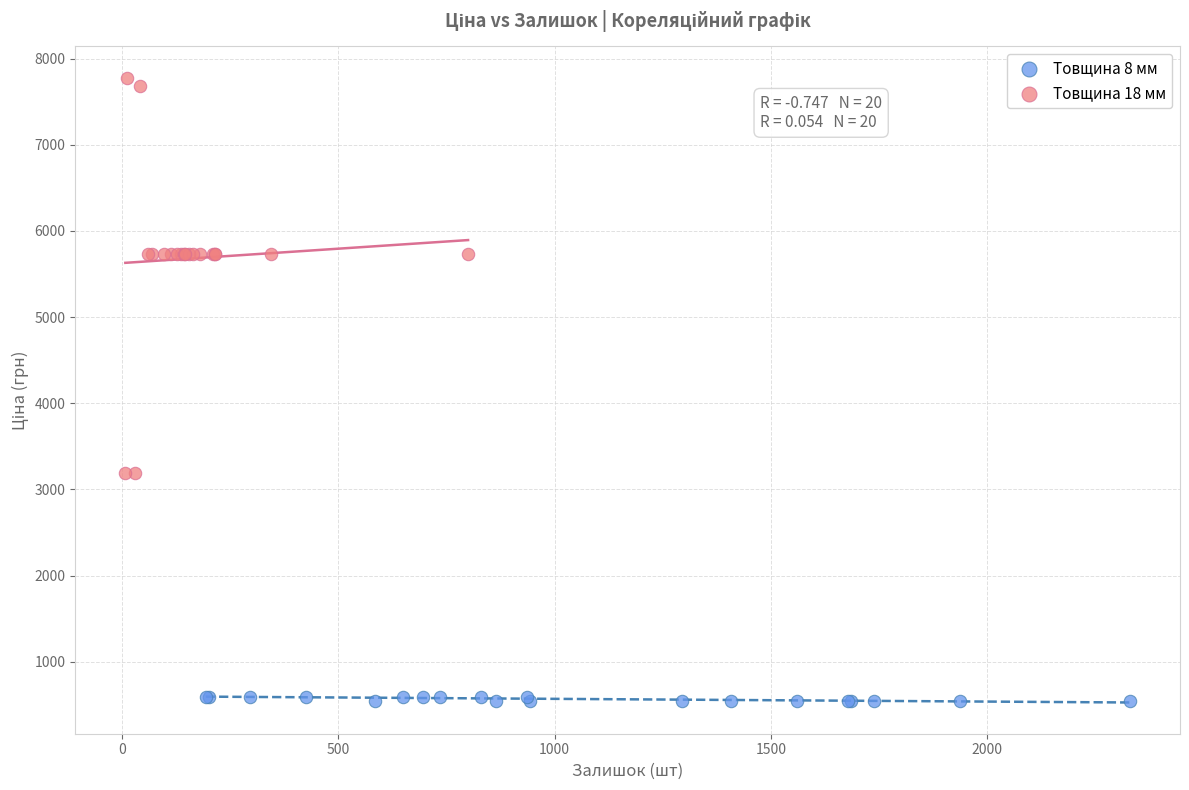

Which series contains the lowest Y value?

Товщина 8 мм